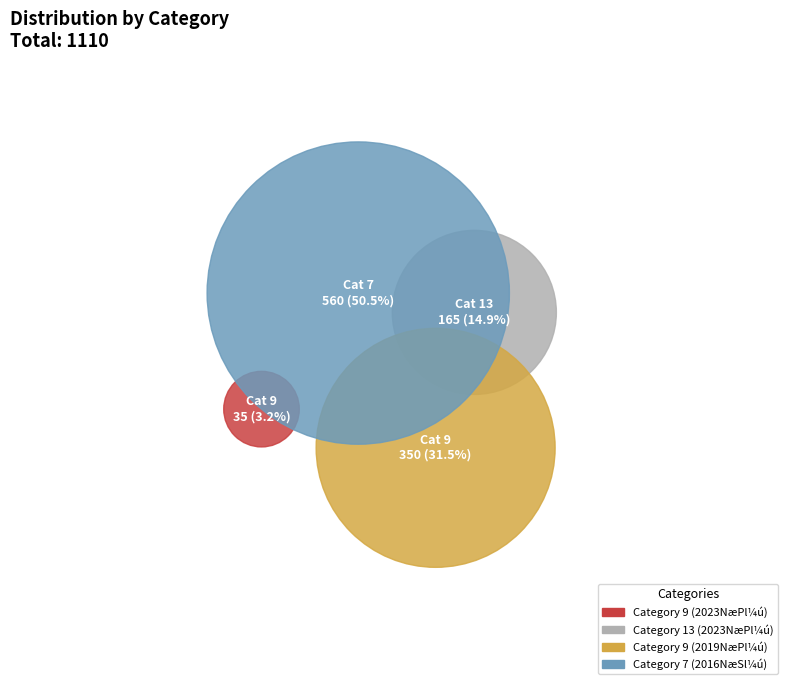

Which category accounts for the majority?

7